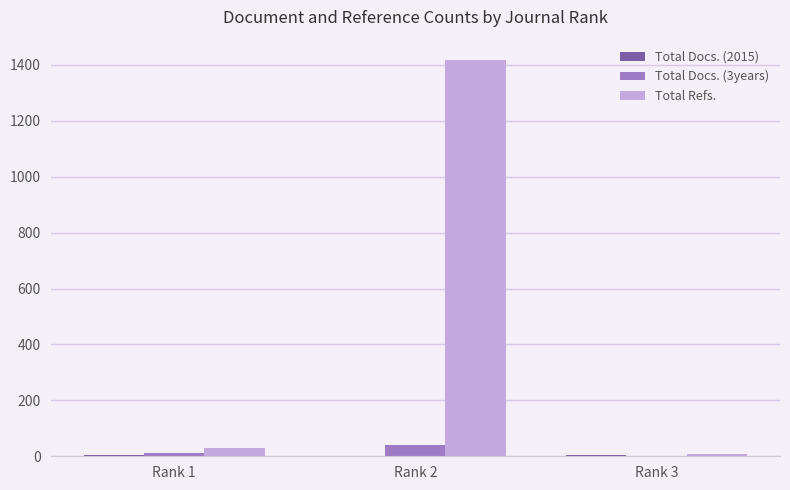

Which series has the largest total across all categories?

Total Refs.